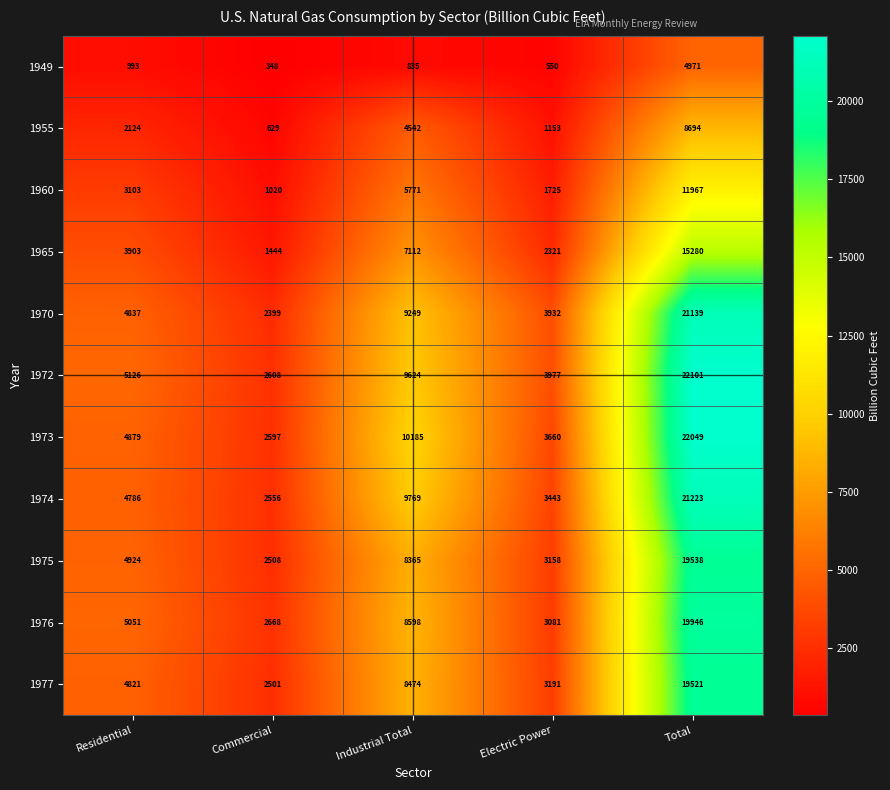

At how many categories does at least one series exceed 8974?

2